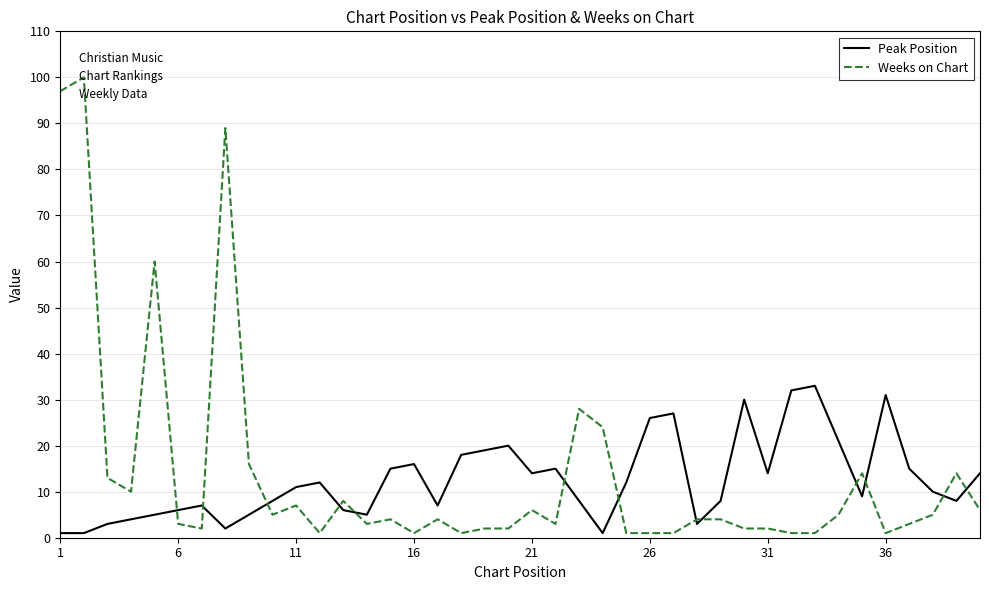

What is the maximum value shown in the chart?

100